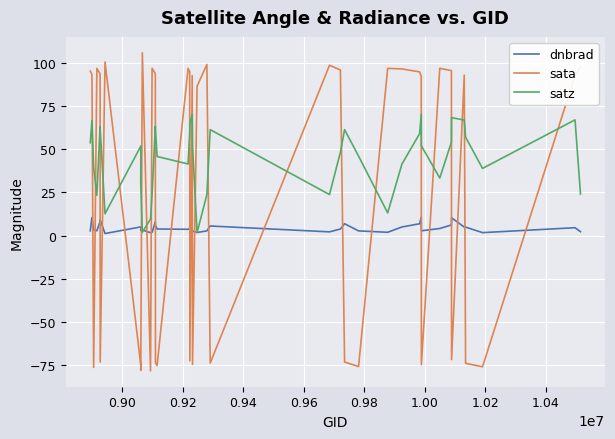

Which series ends up on top after the final intersection of sata and satz?

sata